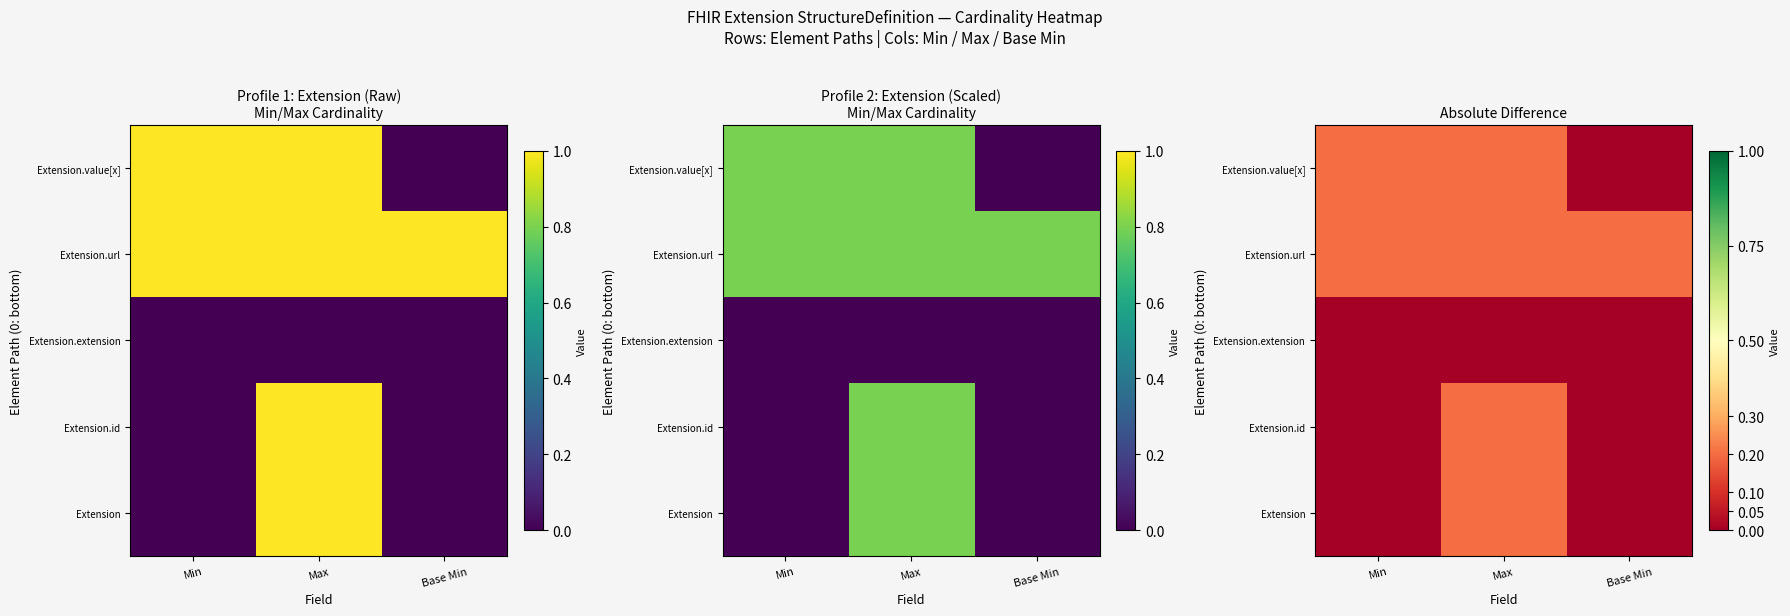

How many categories are shown in the chart?

3